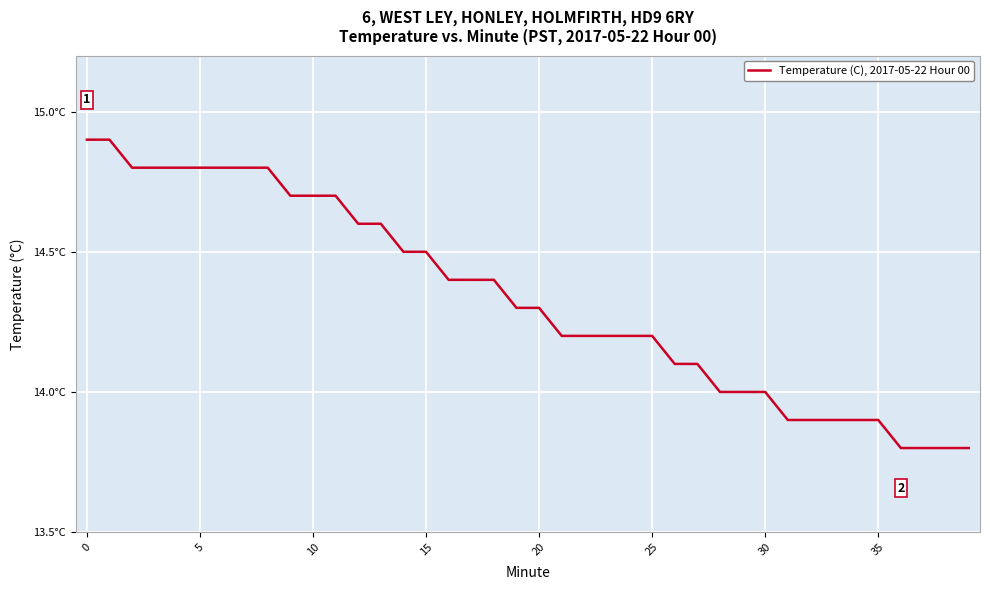

What is the value of the 29th point from the left?

14.0